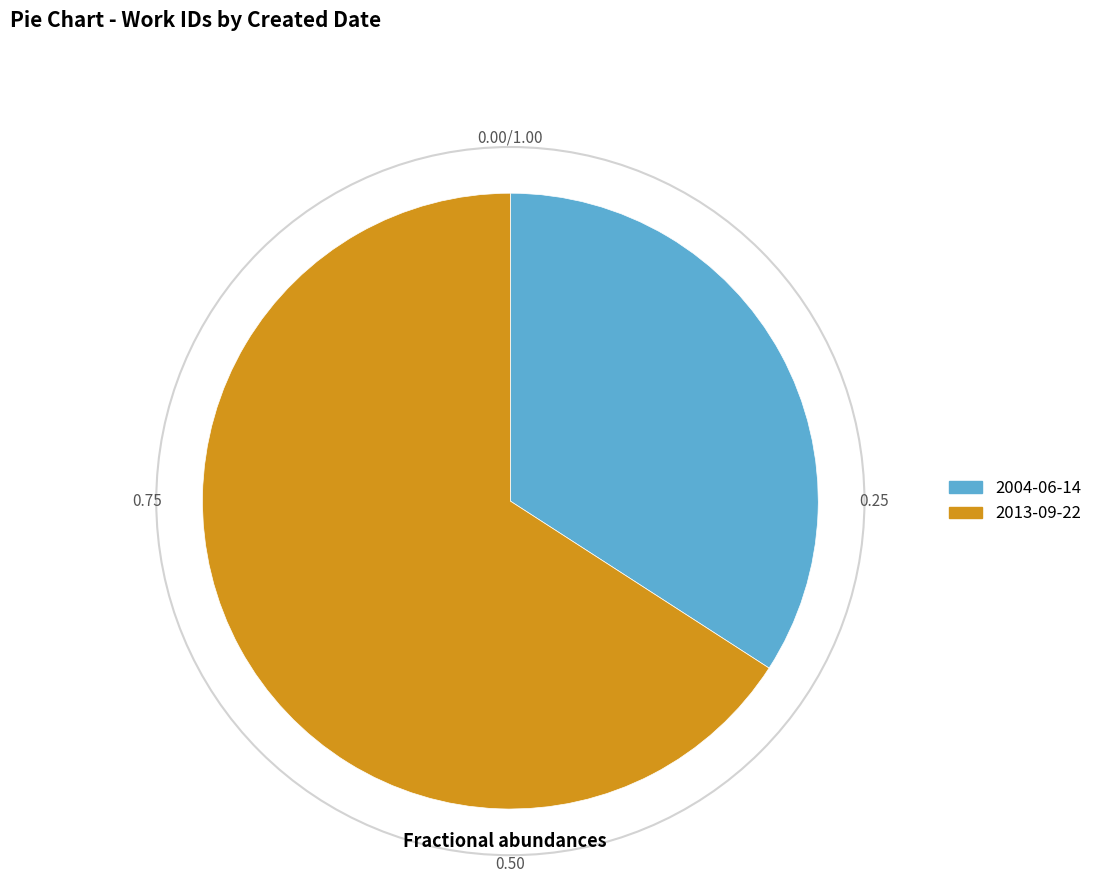

How many slices are in this pie chart?

2